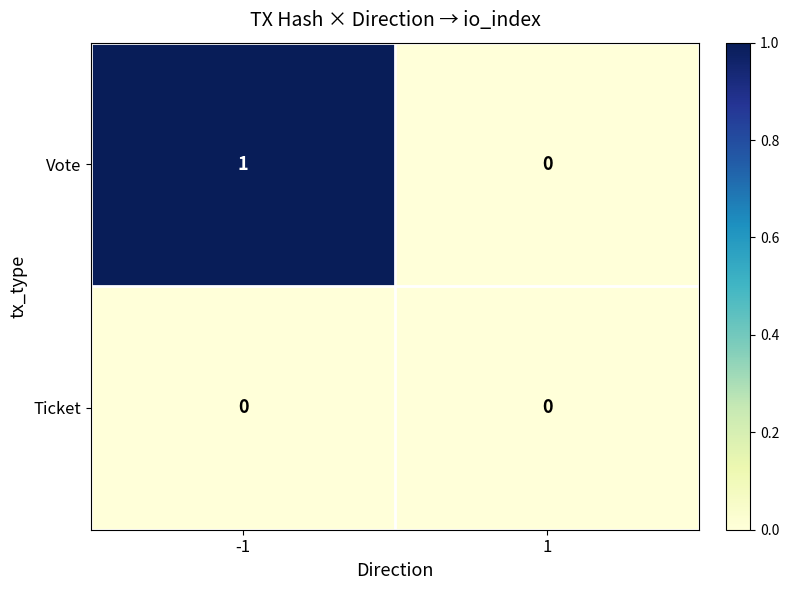

Is the value of Vote at -1 greater than the value of Ticket at 1?

Yes